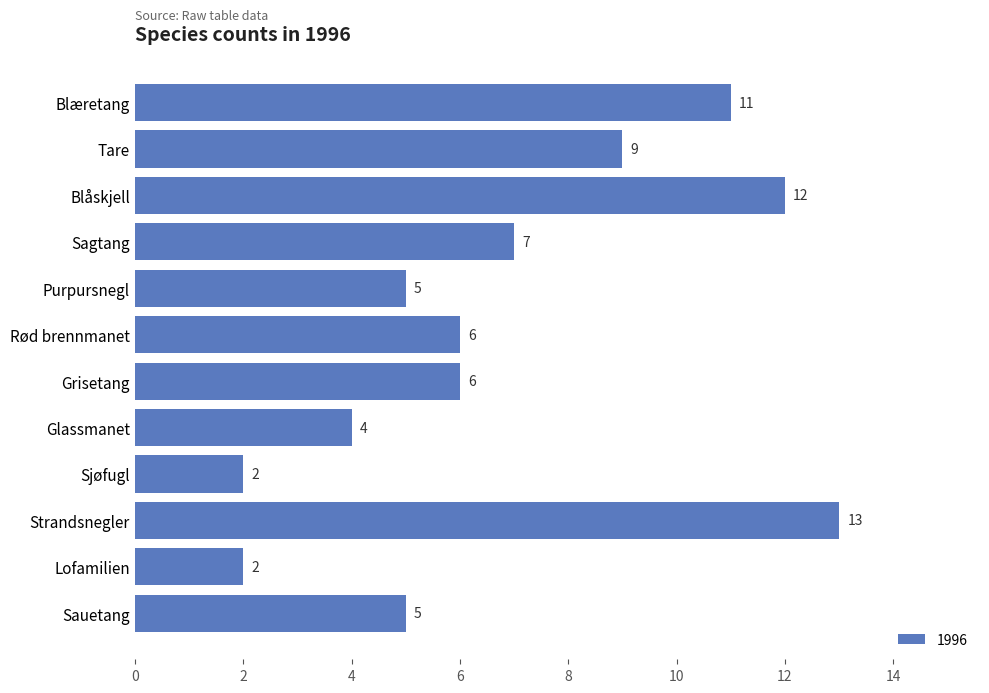

What is the greatest value displayed?

13